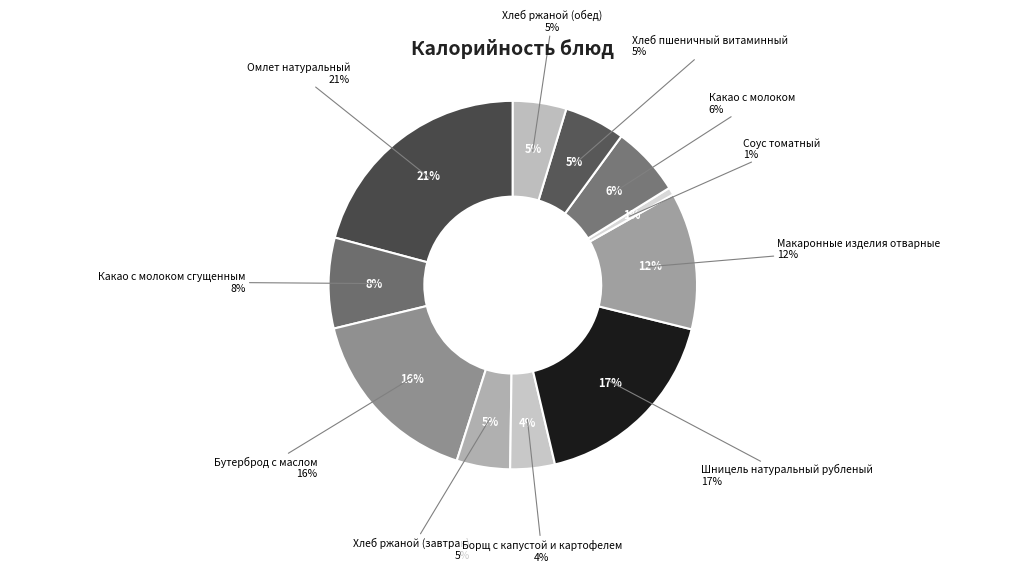

Count the number of slices in the pie.

11